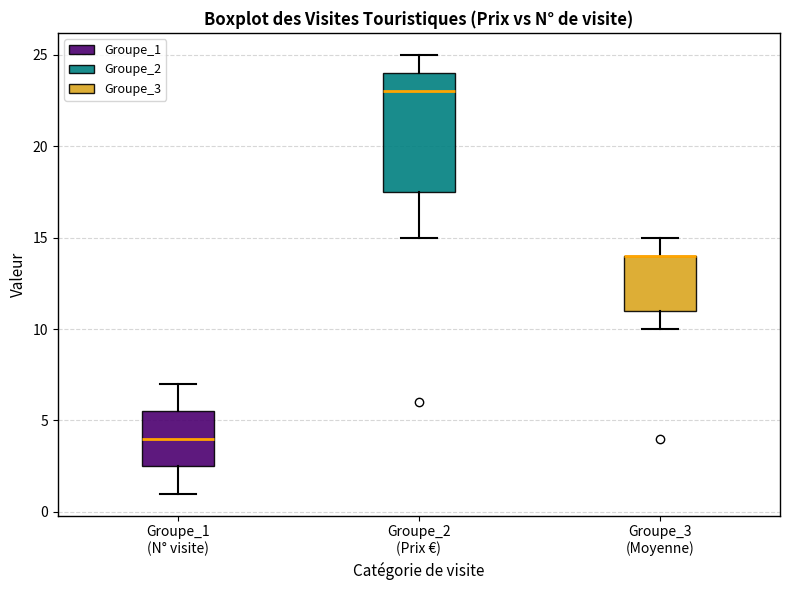

Reading left to right, read every box against the y-axis: the position of its median line, the range the box covers, and the ends of its whiskers. The values are not printed on the chart, so give them approximately, as read against the axis.

Groupe_1 (N° visite): median 4.0, box 2.5 to 5.5, whiskers 1.0 to 7.0
Groupe_2 (Prix €): median 23.0, box 17.5 to 24.0, whiskers 15.0 to 25.0
Groupe_3 (Moyenne): median 14.0 (drawn on the box's upper edge), box 11.0 to 14.0, whiskers 10.0 to 15.0